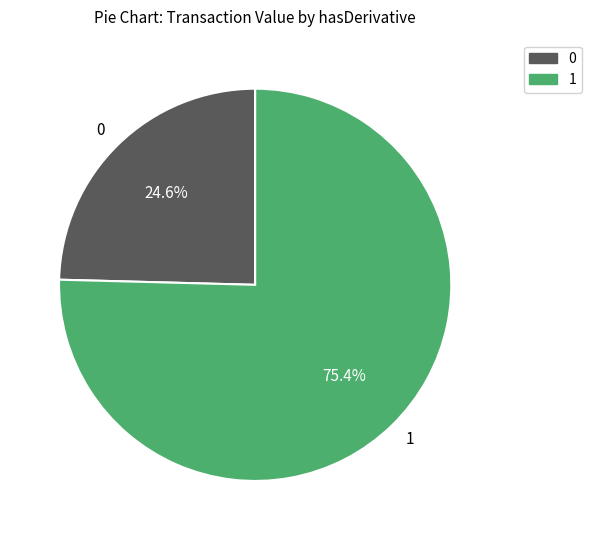

What is the smallest slice in the pie chart?

0